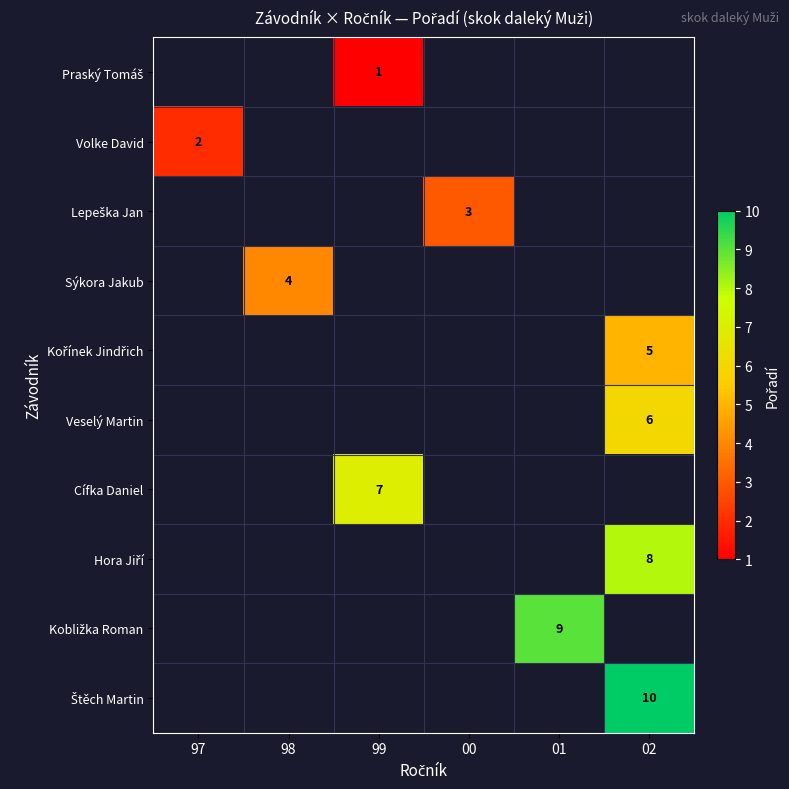

The value of Volke David at 97 is 2. True or false?

True